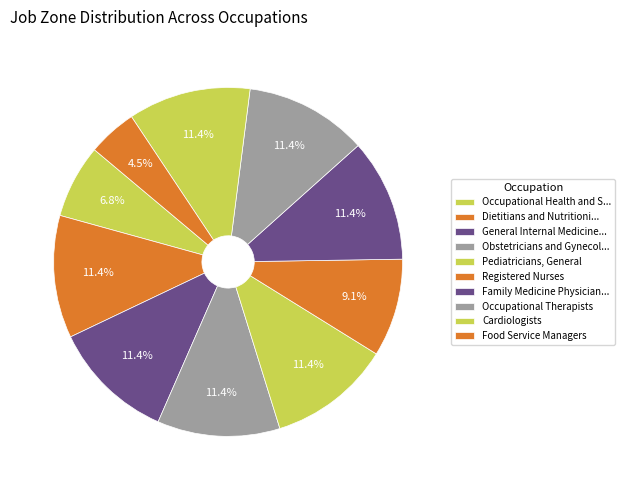

How many slices are in this pie chart?

10